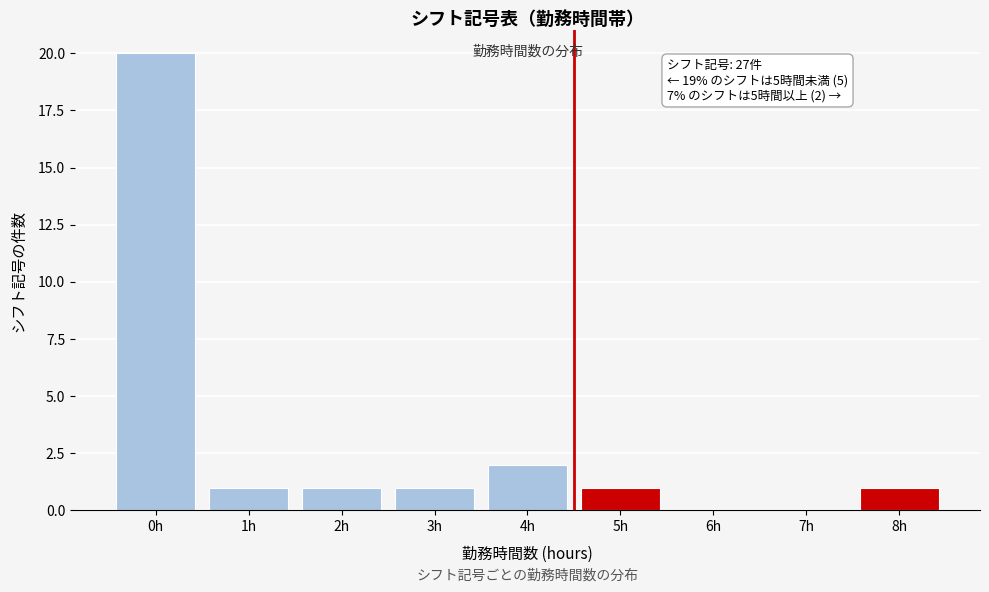

Reading left to right, extract all data points from this chart.

0h=20	1h=1	2h=1	3h=1	4h=2	5h=1	6h=0	7h=0	8h=1